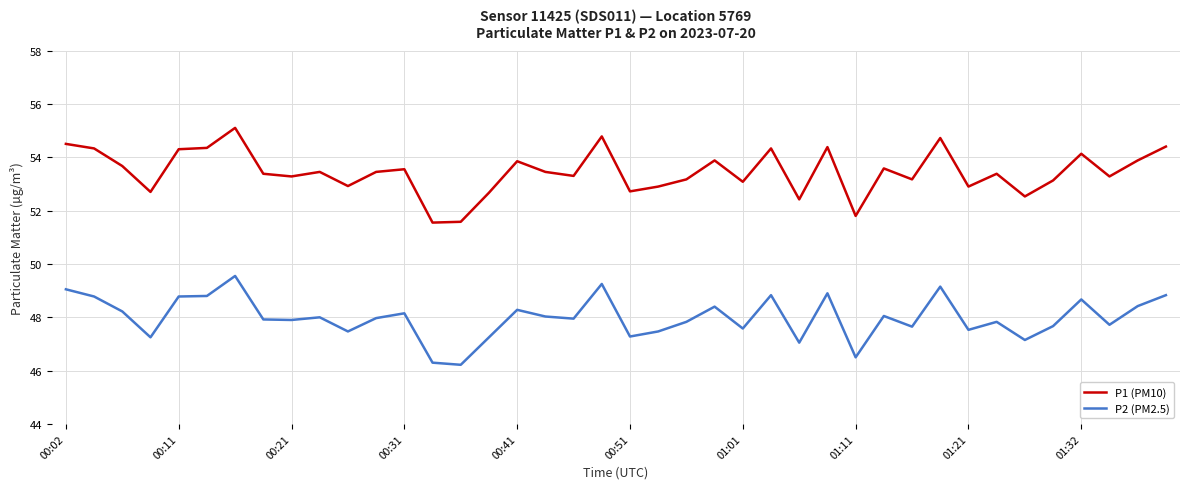

At how many categories does at least one series exceed 46?

40